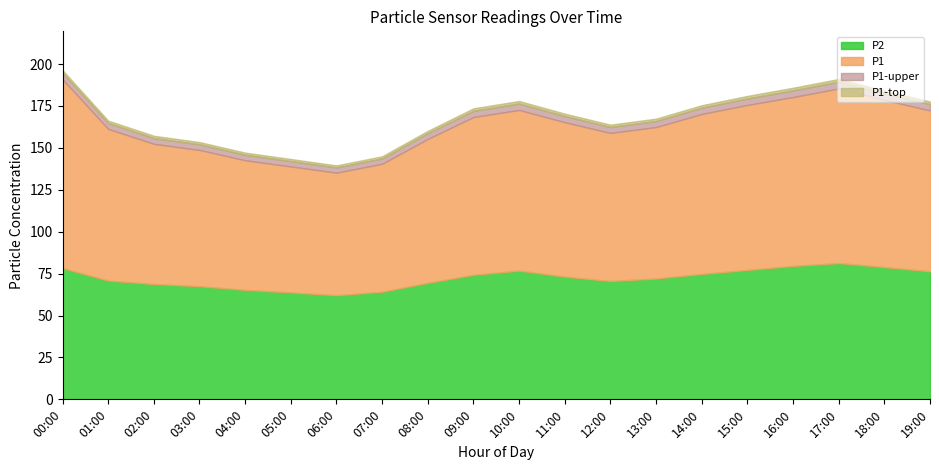

What is the sum of all P2 values?

1445.6